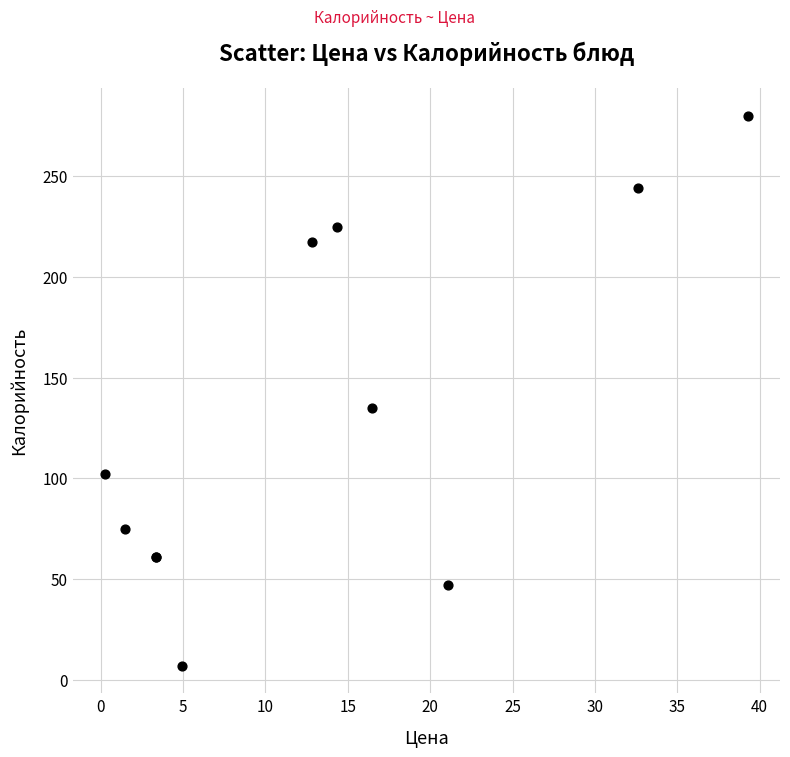

What Y value in the scatter plot is closest to 143?

134.8